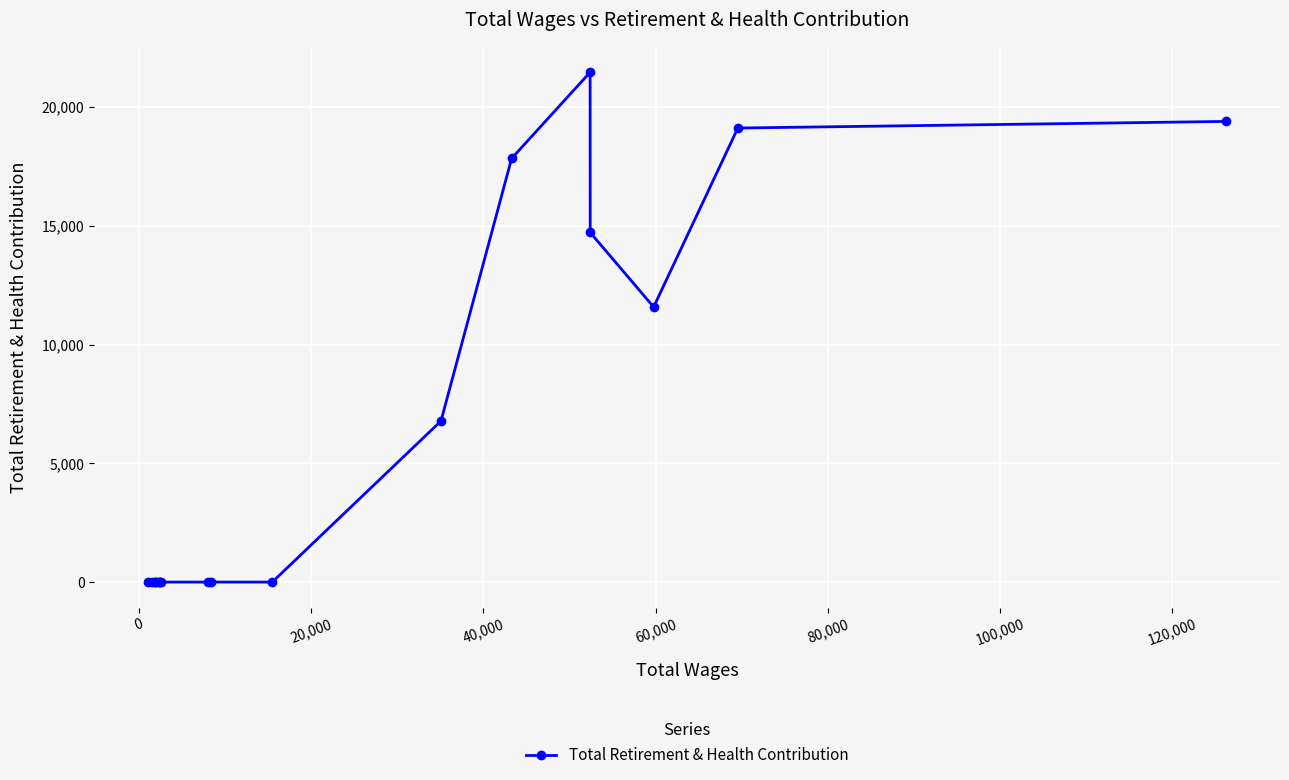

How many values are between 0 and 14721?

14